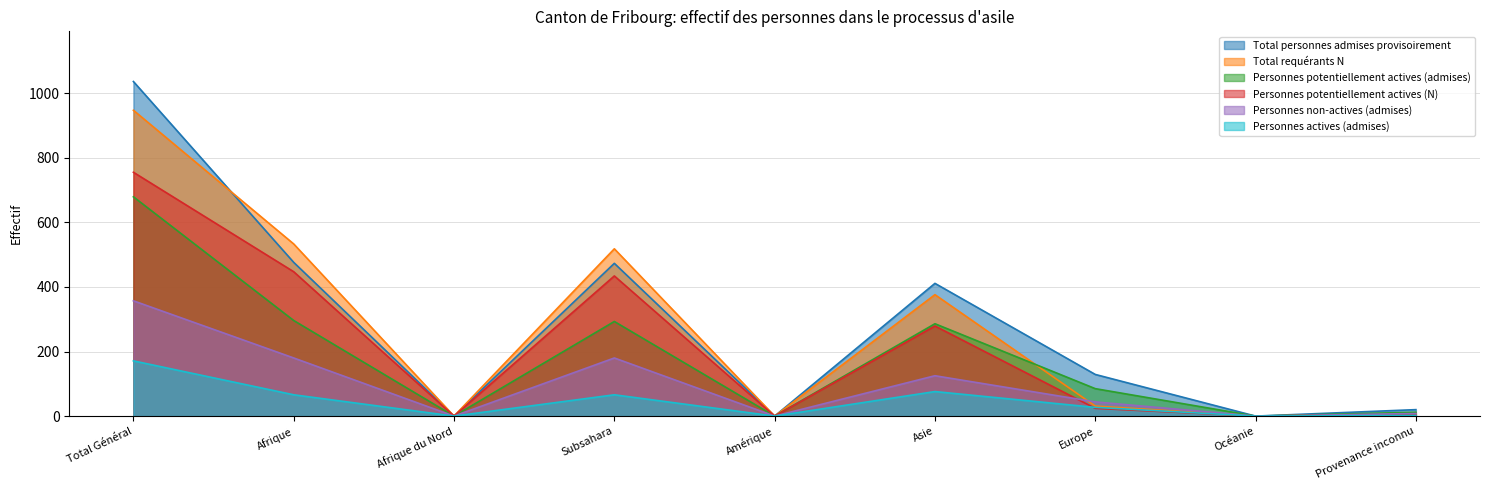

How many distinct data groups are displayed?

6